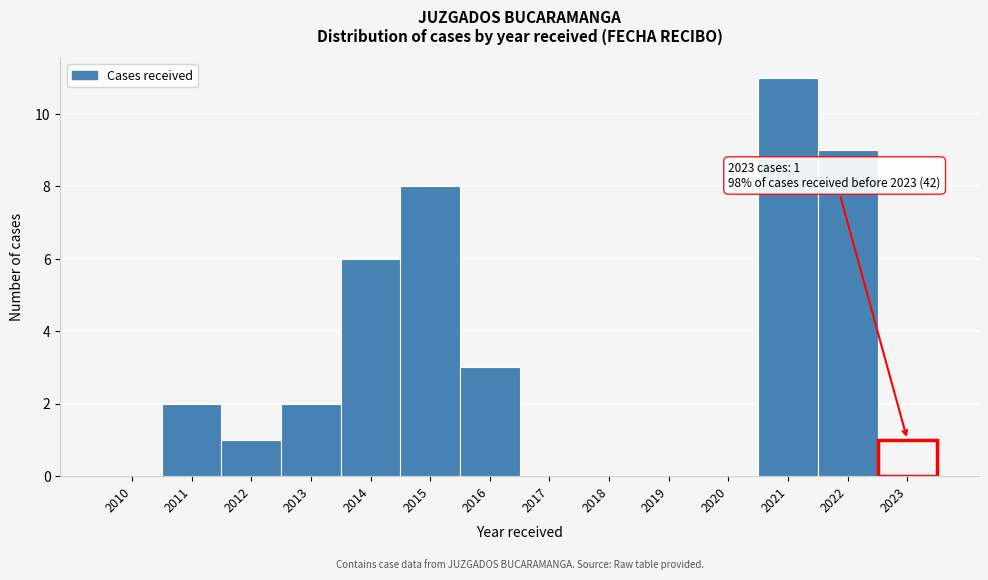

Reading right to left, extract all data points from this chart.

2023=1	2022=9	2021=11	2020=0	2019=0	2018=0	2017=0	2016=3	2015=8	2014=6	2013=2	2012=1	2011=2	2010=0